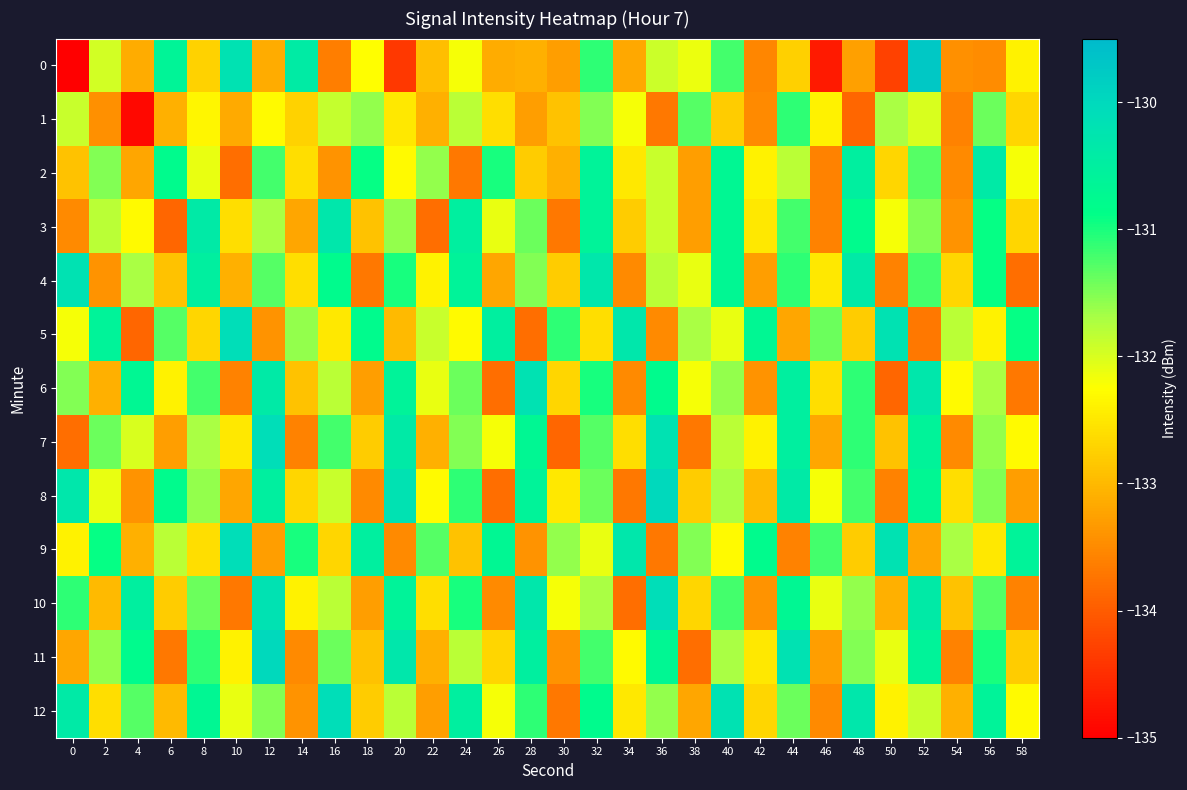

What is the spread (max minus min) of values at 20?

4.2